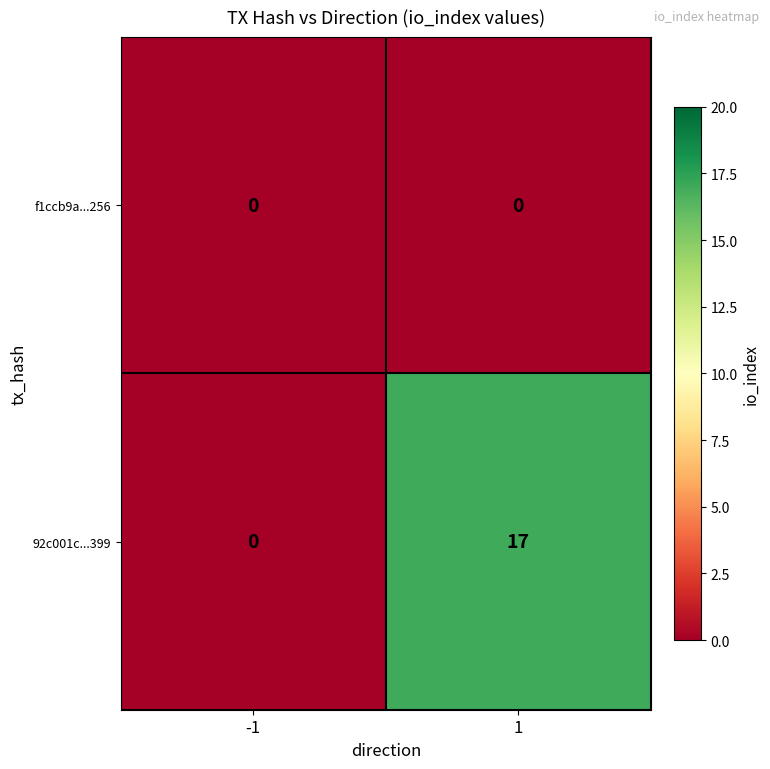

Is it true that 92c001c...399 equals 0 at -1?

True